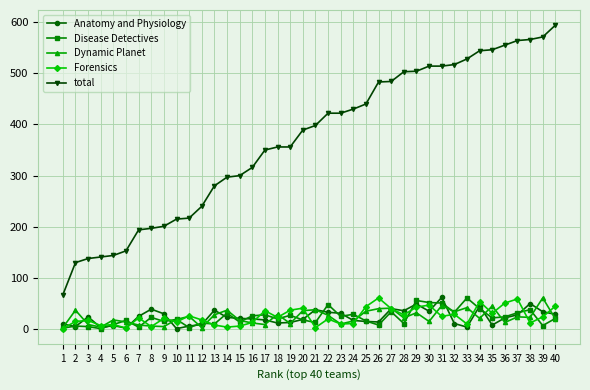

Is it true that Forensics equals 8 at 17?

False